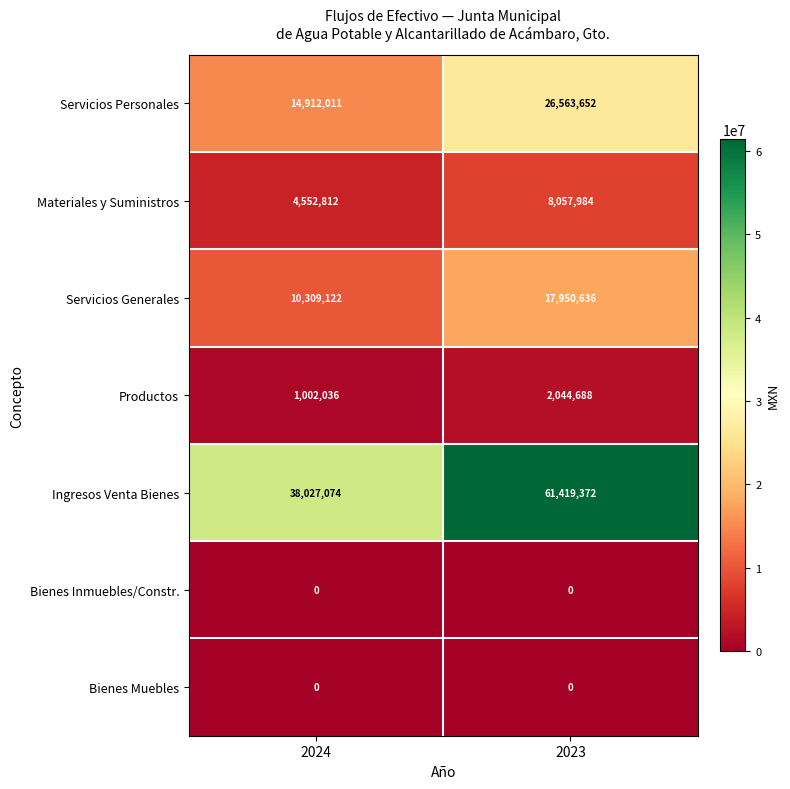

What is the highest value of the Servicios Personales series?

26563652